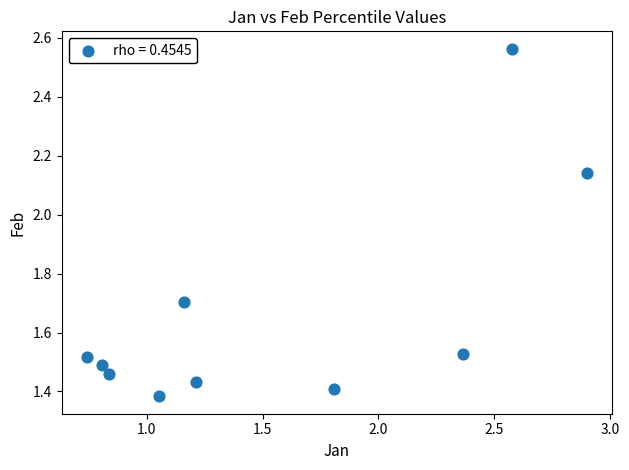

What is the range of Y values (max minus min)?

1.2